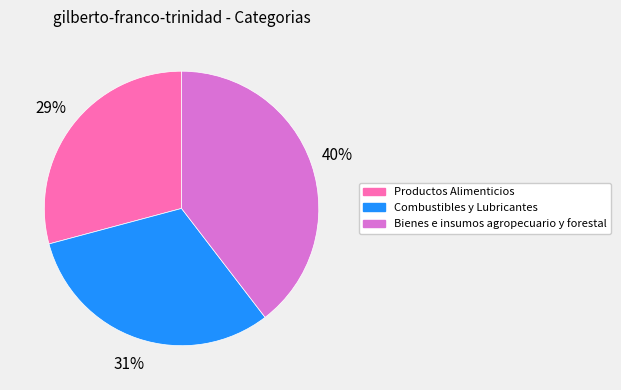

Does Combustibles y Lubricantes account for over 50% of the chart?

No